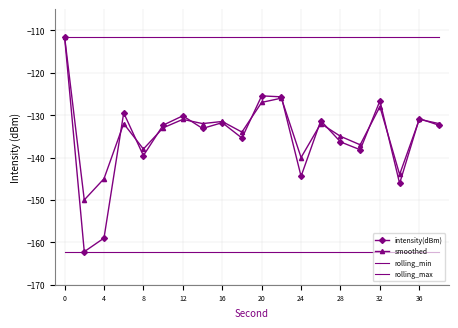

True or false: rolling_min and smoothed cross at least once.

False